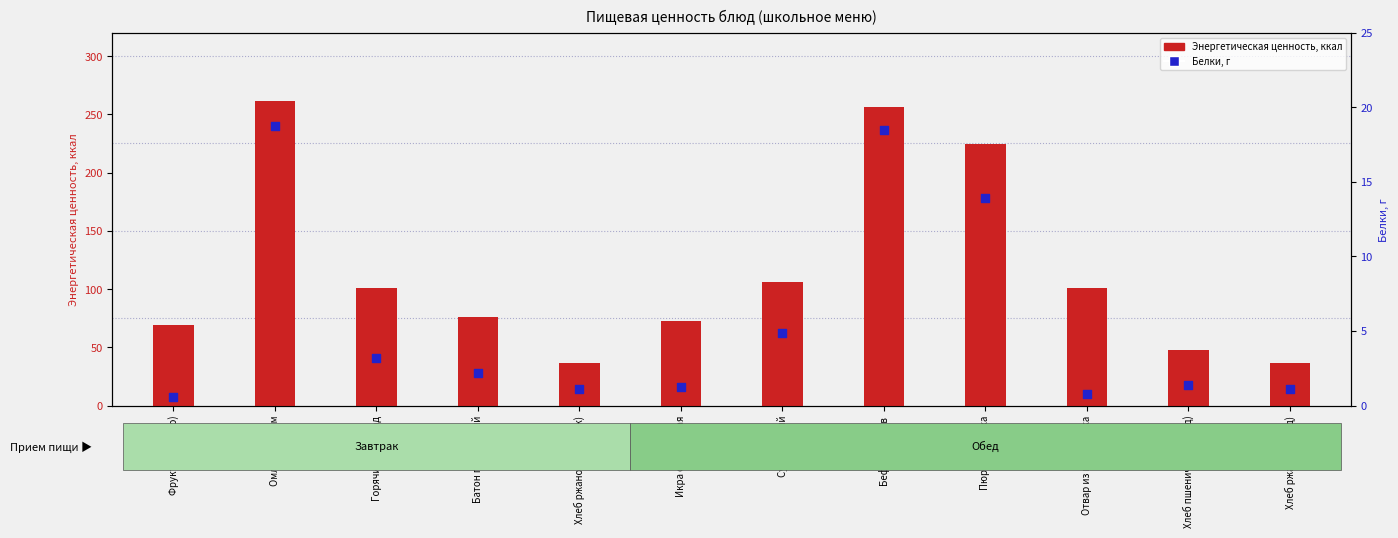

Which series has the largest total across all categories?

Энергетическая ценность, ккал